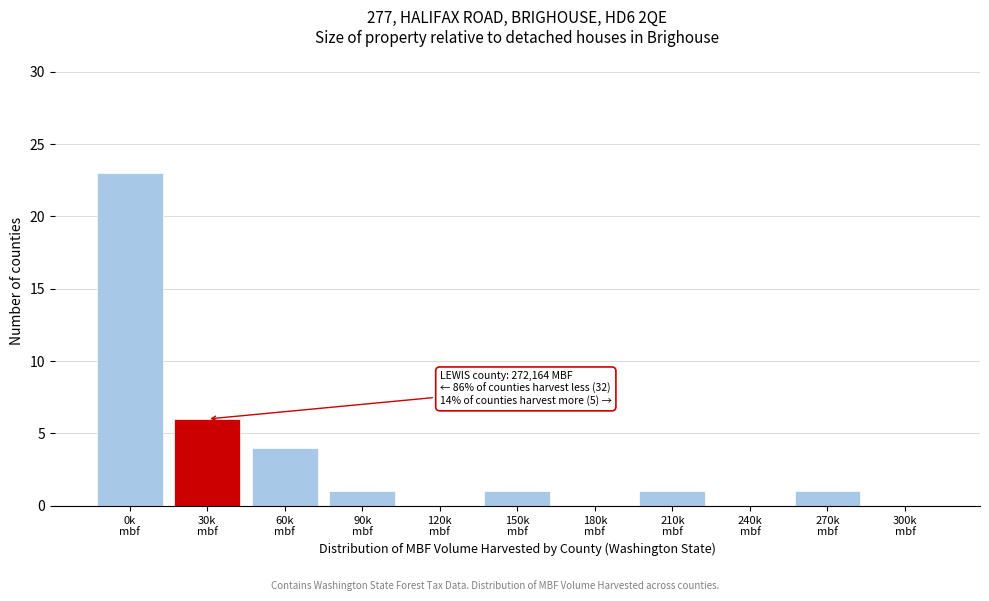

What is the greatest value displayed?

23